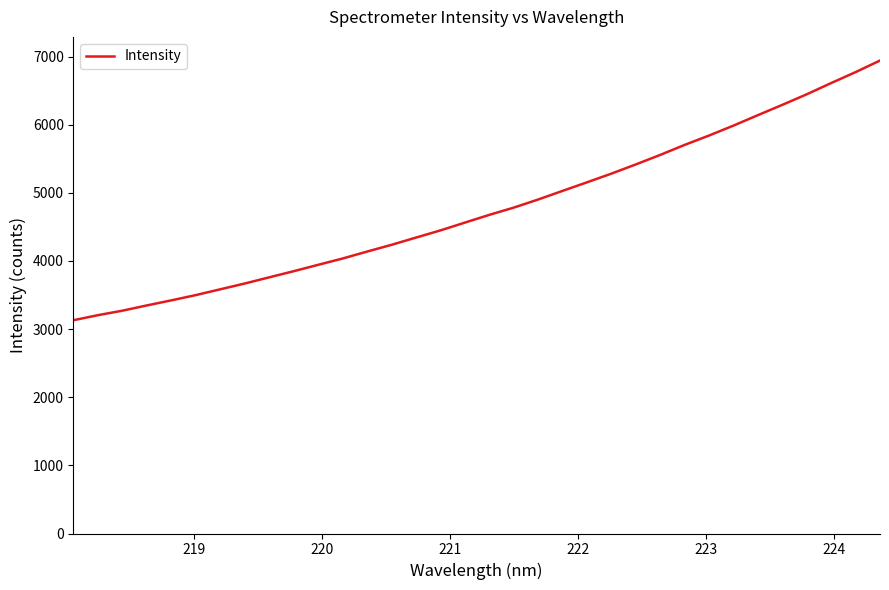

What is the smallest value displayed?

3130.4